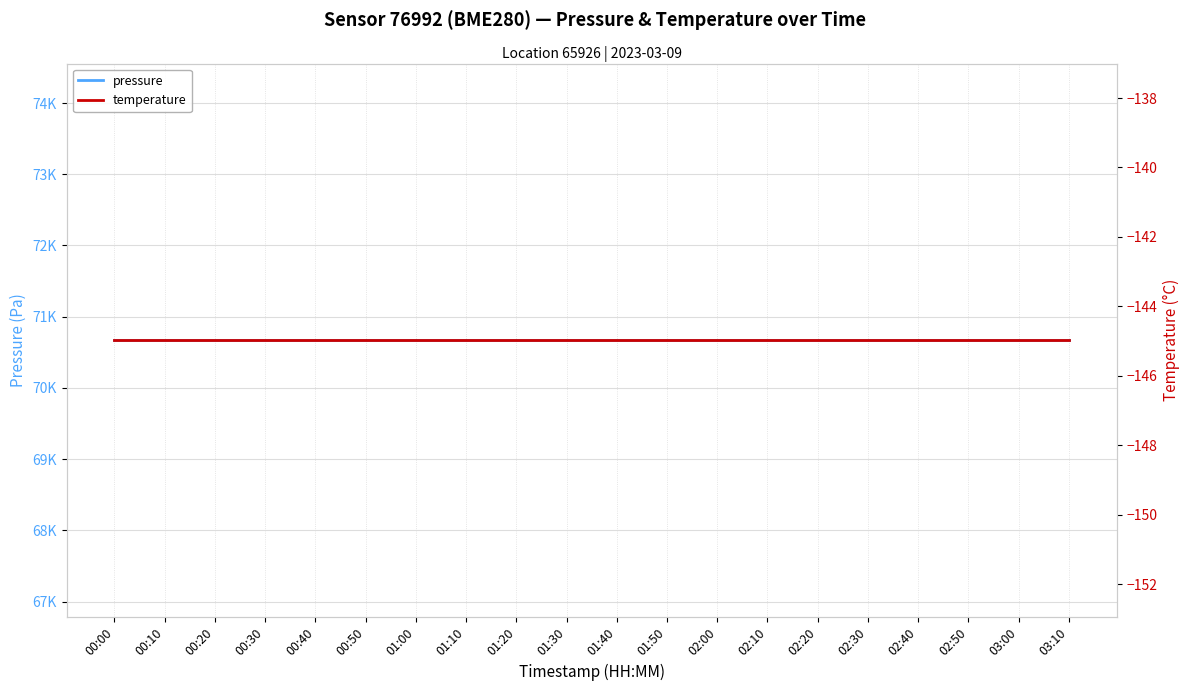

Reading left to right, what are all the values shown in this chart?

pressure: 70668.4	70668.4	70668.4	70668.4	70668.4	70668.4	70668.4	70668.4	70668.4	70668.4	70668.4	70668.4	70668.4	70668.4	70668.4	70668.4	70668.4	70668.4	70668.4	70668.4
temperature: -145.0	-145.0	-145.0	-145.0	-145.0	-145.0	-145.0	-145.0	-145.0	-145.0	-145.0	-145.0	-145.0	-145.0	-145.0	-145.0	-145.0	-145.0	-145.0	-145.0